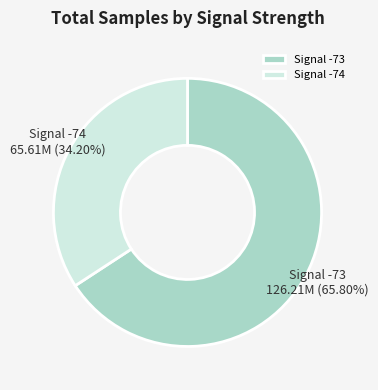

Which has a higher value, Signal -74 or Signal -73?

Signal -73